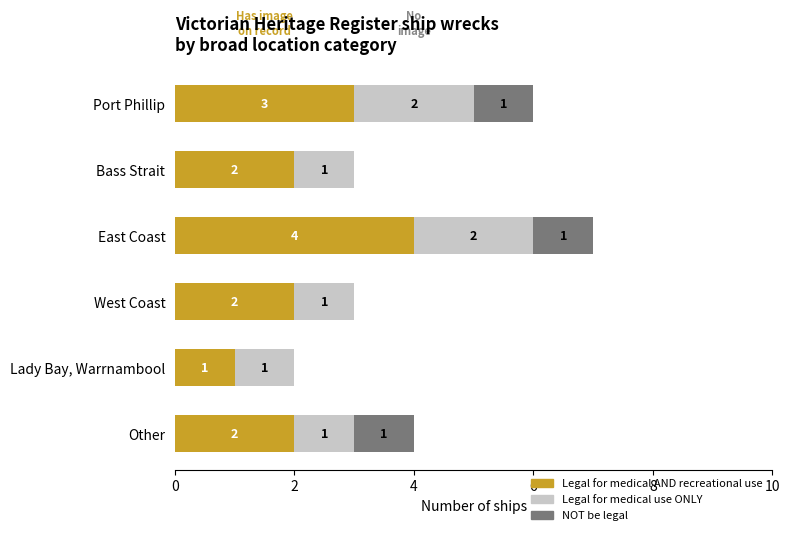

What is the maximum value for Legal for medical AND recreational use?

4